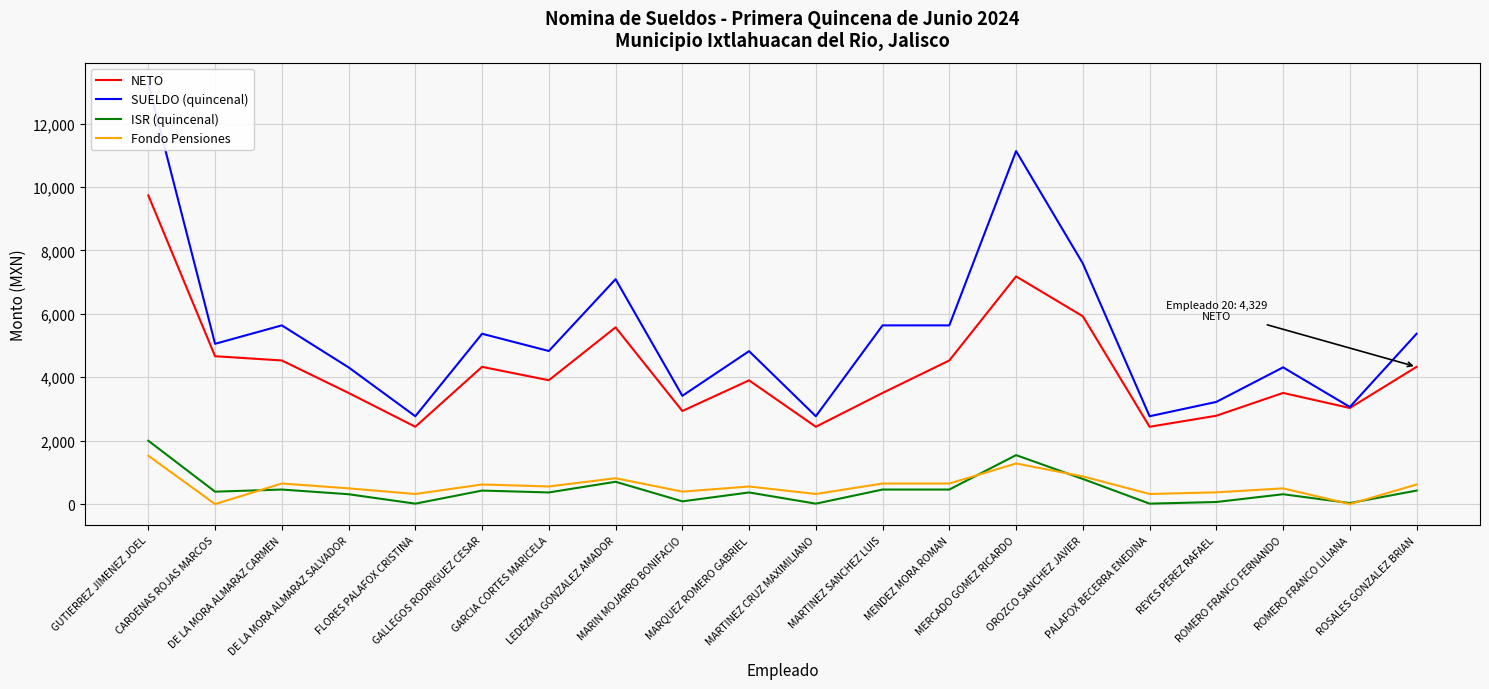

What is the greatest value displayed?

13261.6